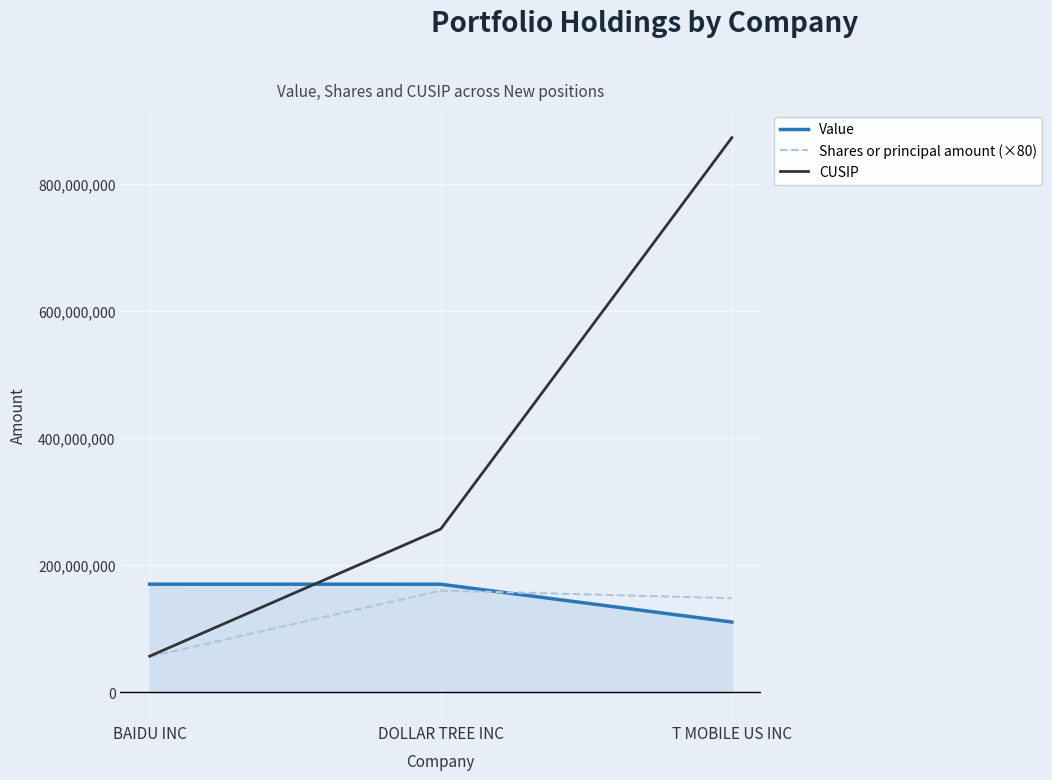

Read the CUSIP value at DOLLAR TREE INC.

256746108